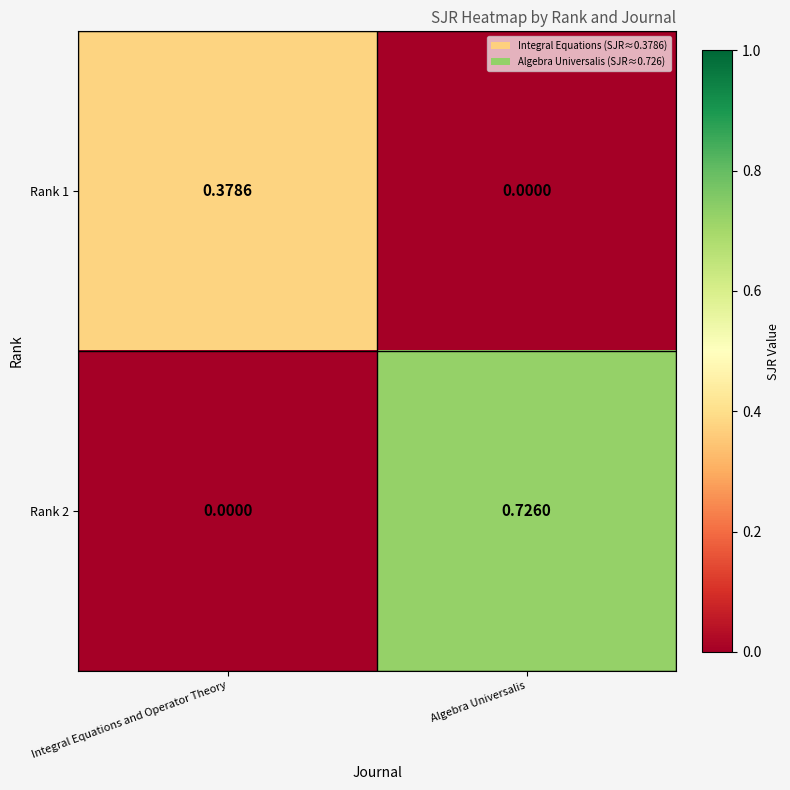

At which category is the sum across all series the highest?

Algebra Universalis